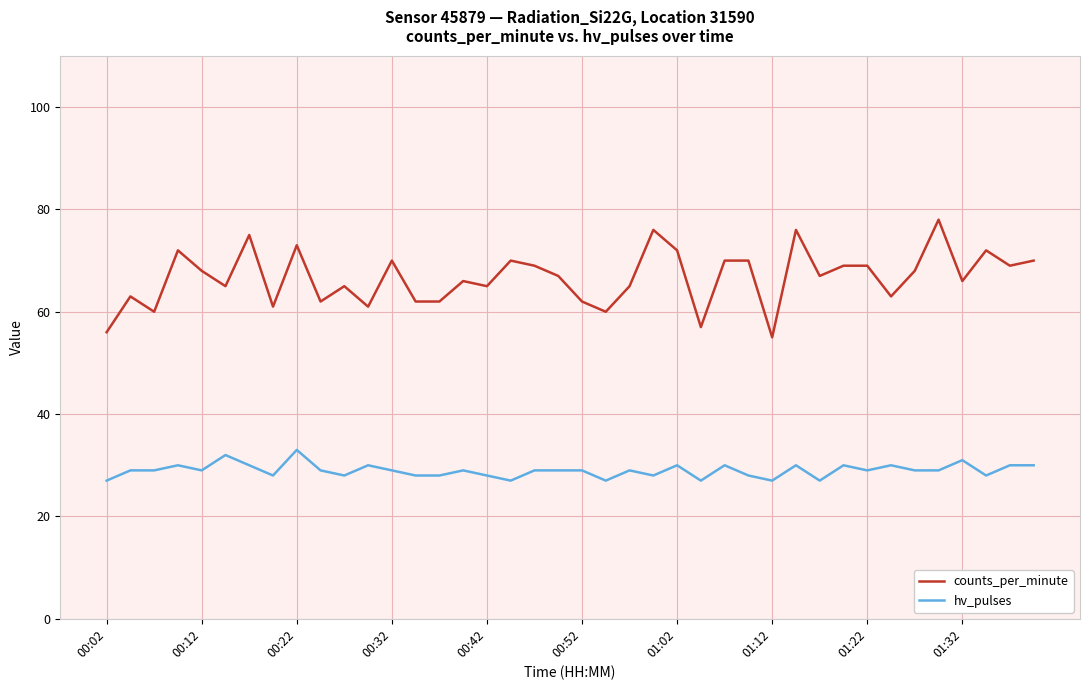

Rank the series by their average value, from lowest to highest.

hv_pulses, counts_per_minute